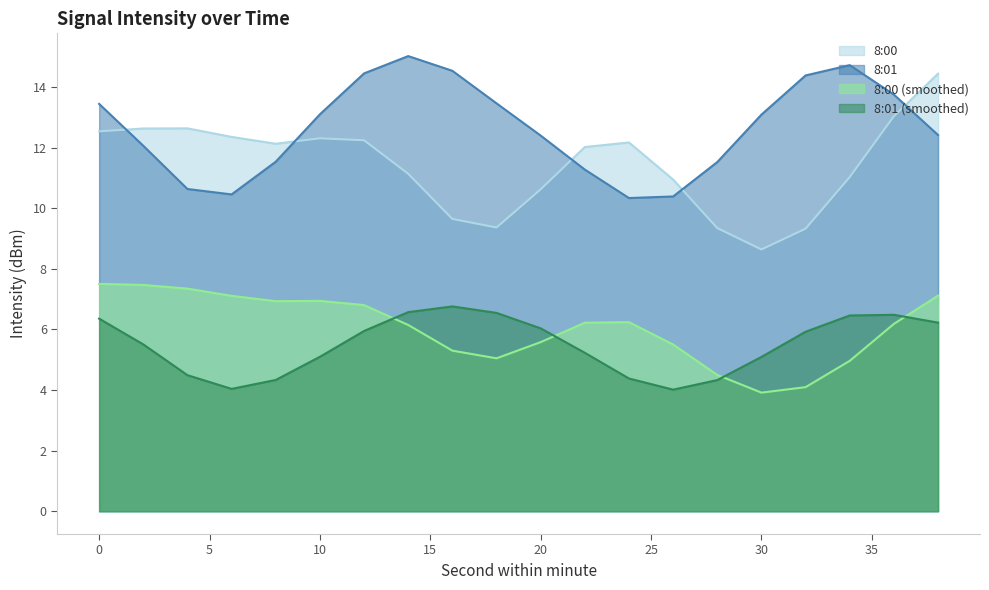

What is the average value of the 8:00 (smoothed) series?

6.0